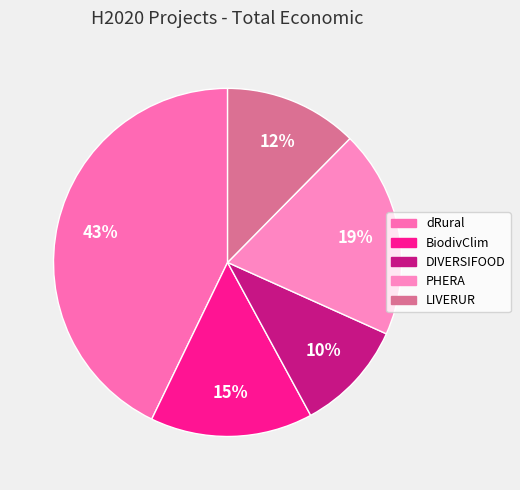

Is there a majority slice in this chart?

No